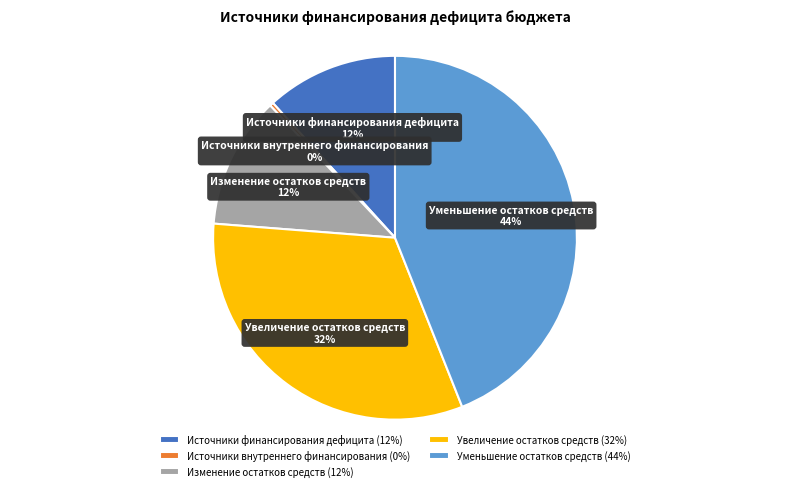

To the nearest percent, what is the combined percentage of Источники финансирования дефицита and Уменьшение остатков средств?

56%